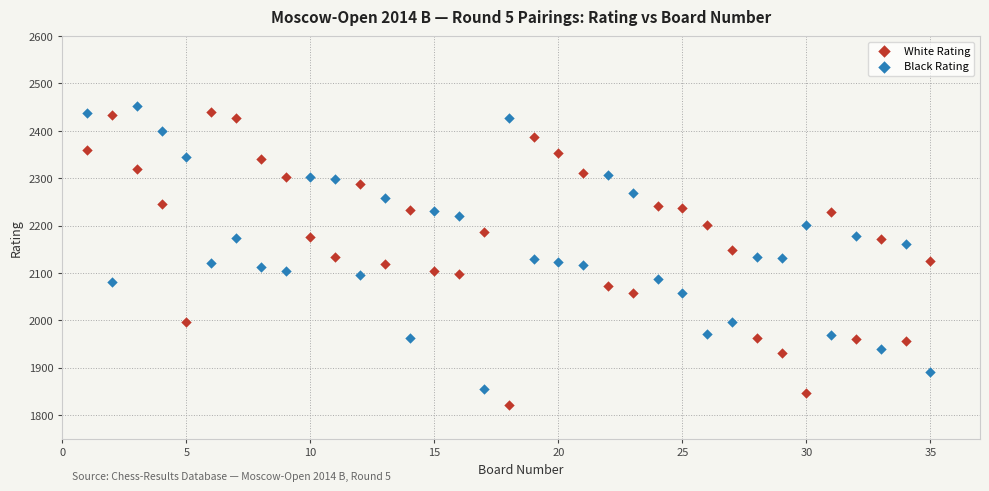

What are all the series names shown in the legend?

White Rating, Black Rating